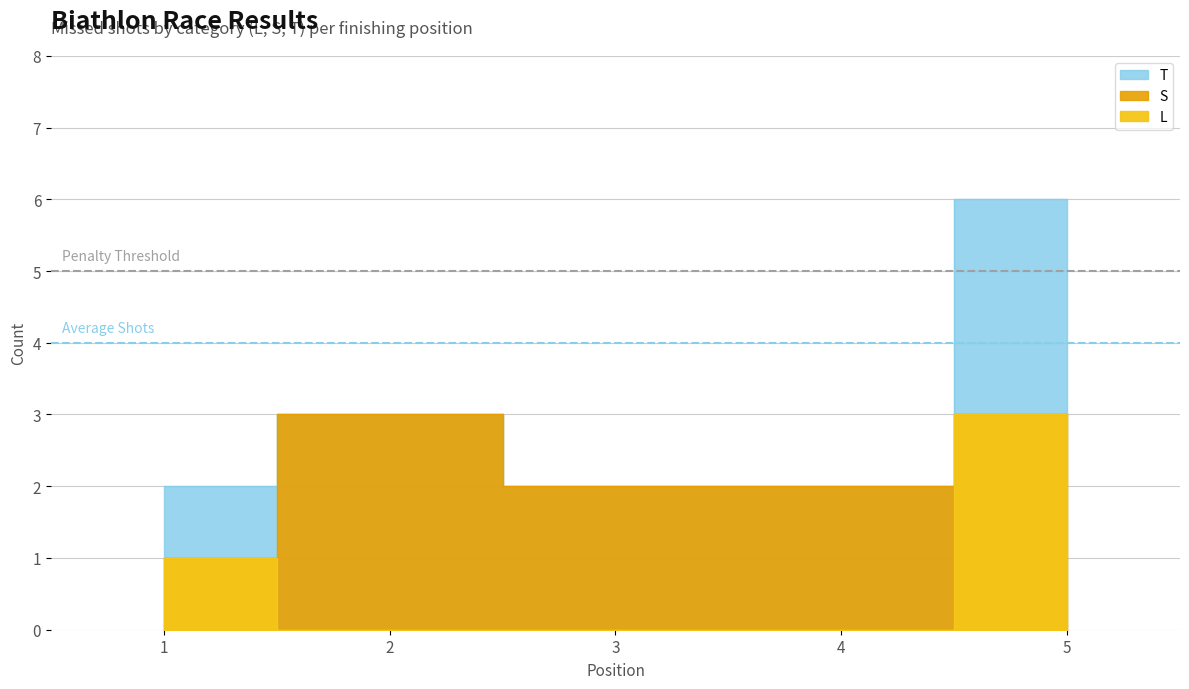

Read the S value at 3.

2